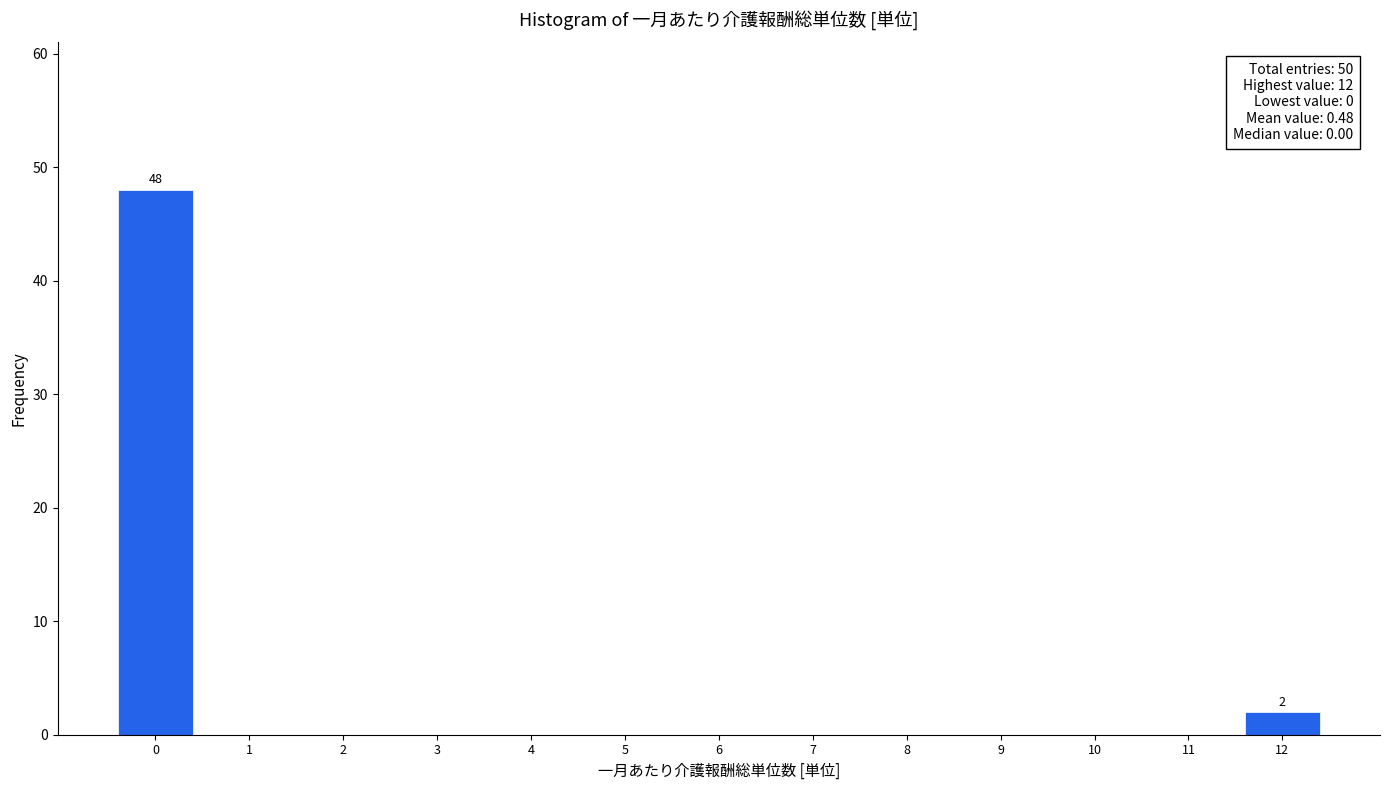

At which label is the value closest to 24?

12